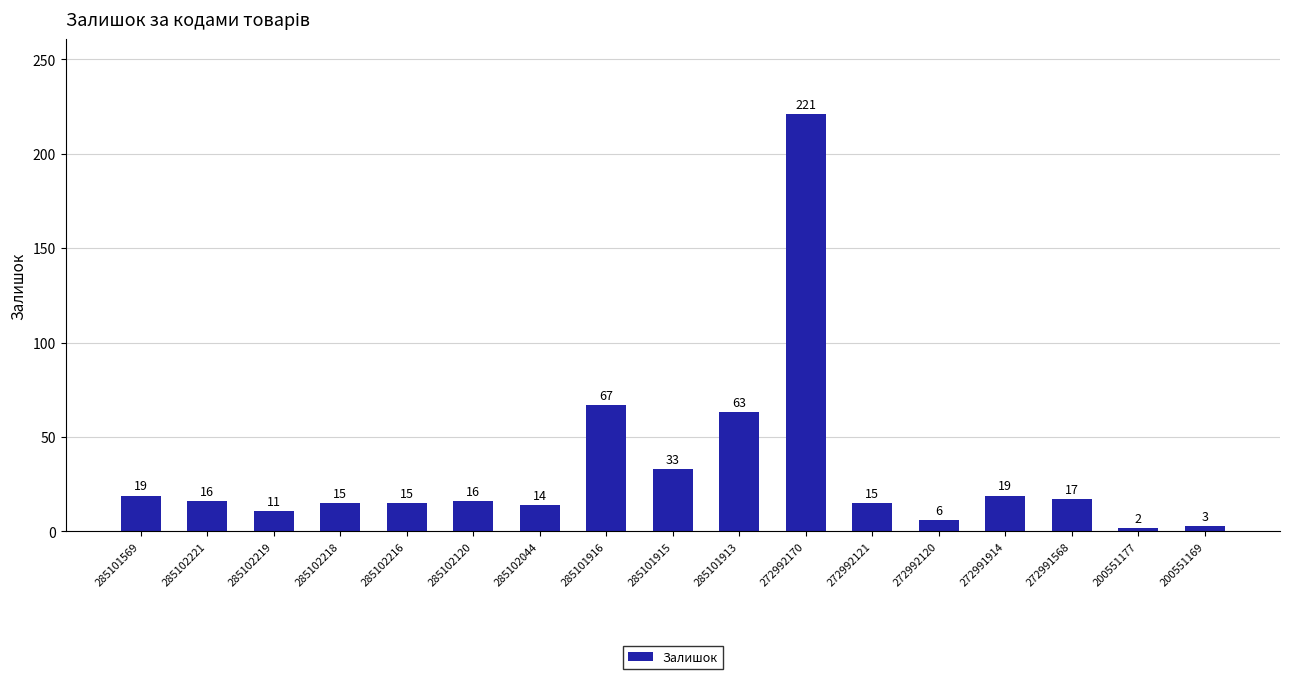

What is the change in value from 285102044 to 272991568?

+3